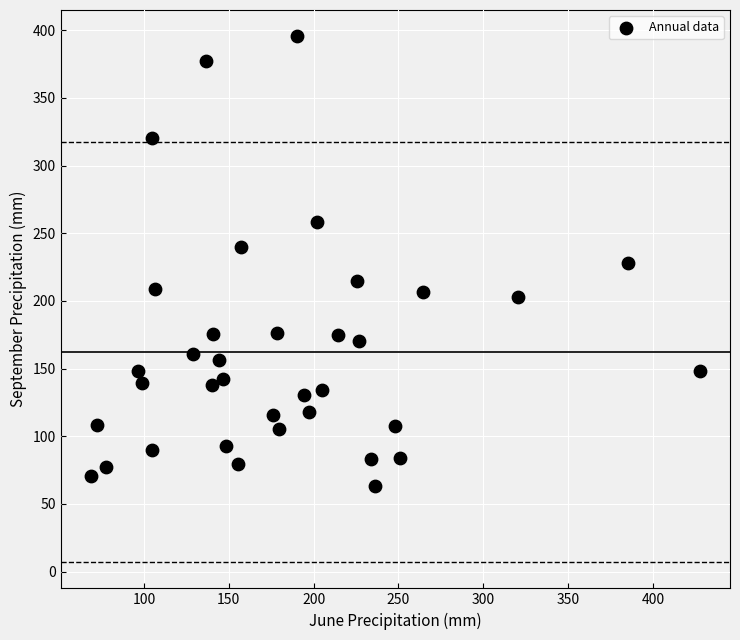

What is the range of X values (max minus min)?

358.5